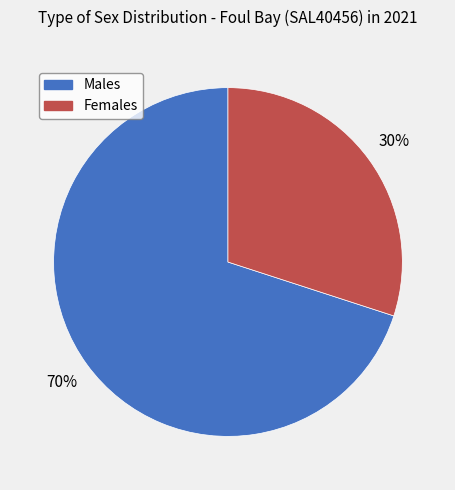

Rank the categories by value from highest to lowest.

Males, Females